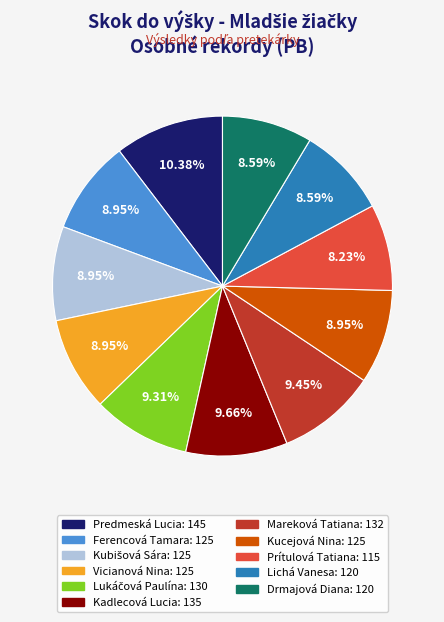

Is the sum of Mareková Tatiana and Lichá Vanesa greater than half?

No